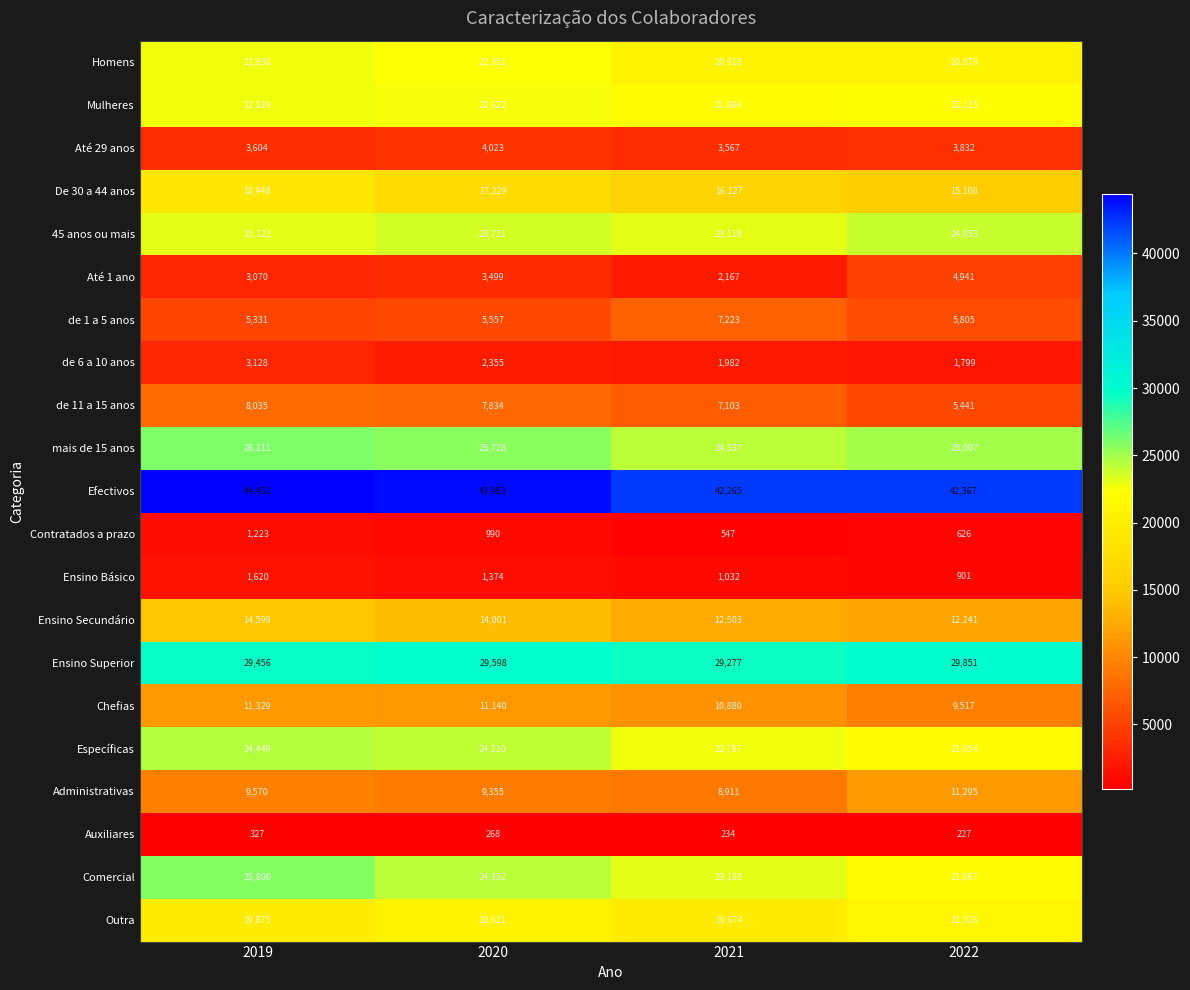

At which label is Comercial closest to 23883?

2020